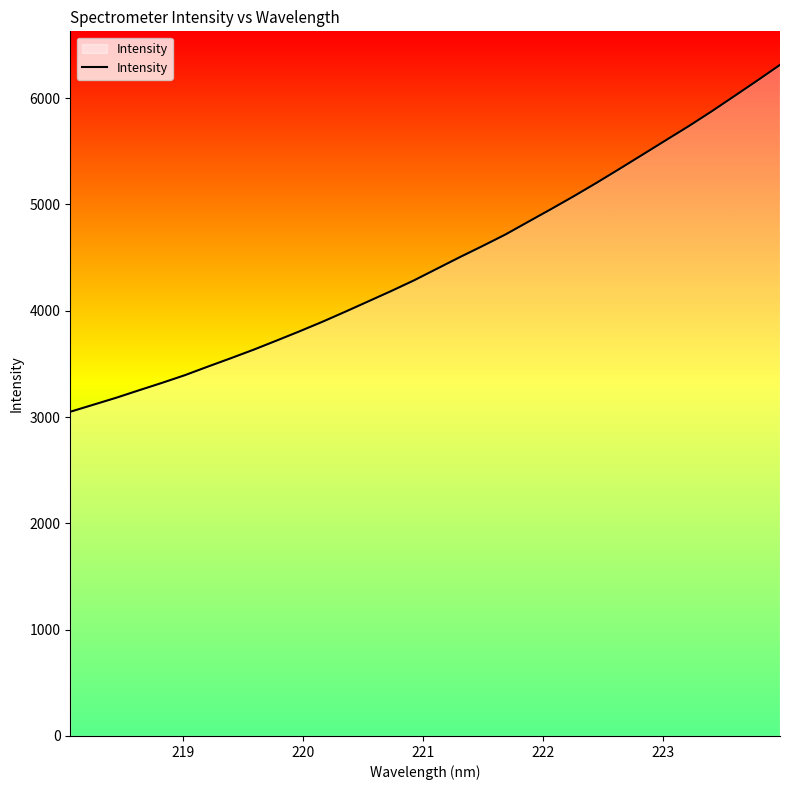

What is the maximum value shown in the chart?

6313.0